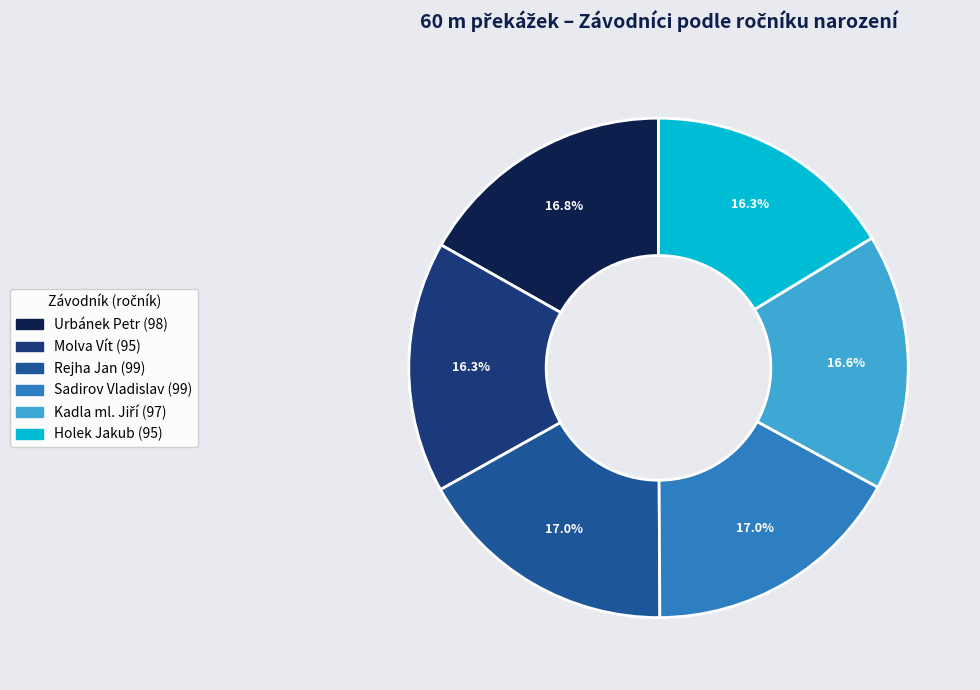

To the nearest percent, what percentage of the pie is Holek Jakub?

16%